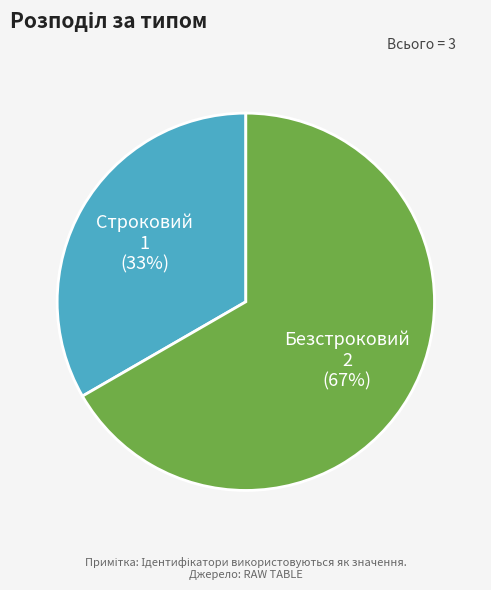

Which category has the smallest portion of the pie?

Строковий